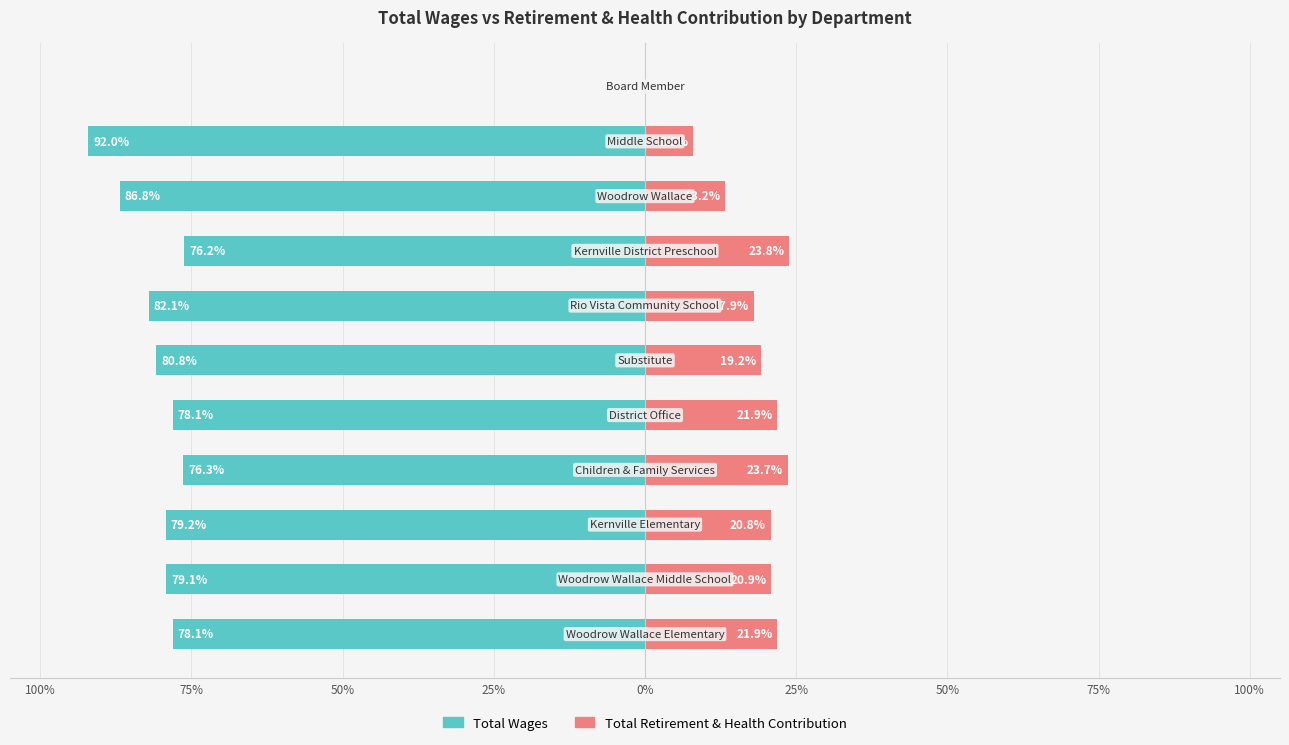

At how many categories does at least one series exceed -73?

11